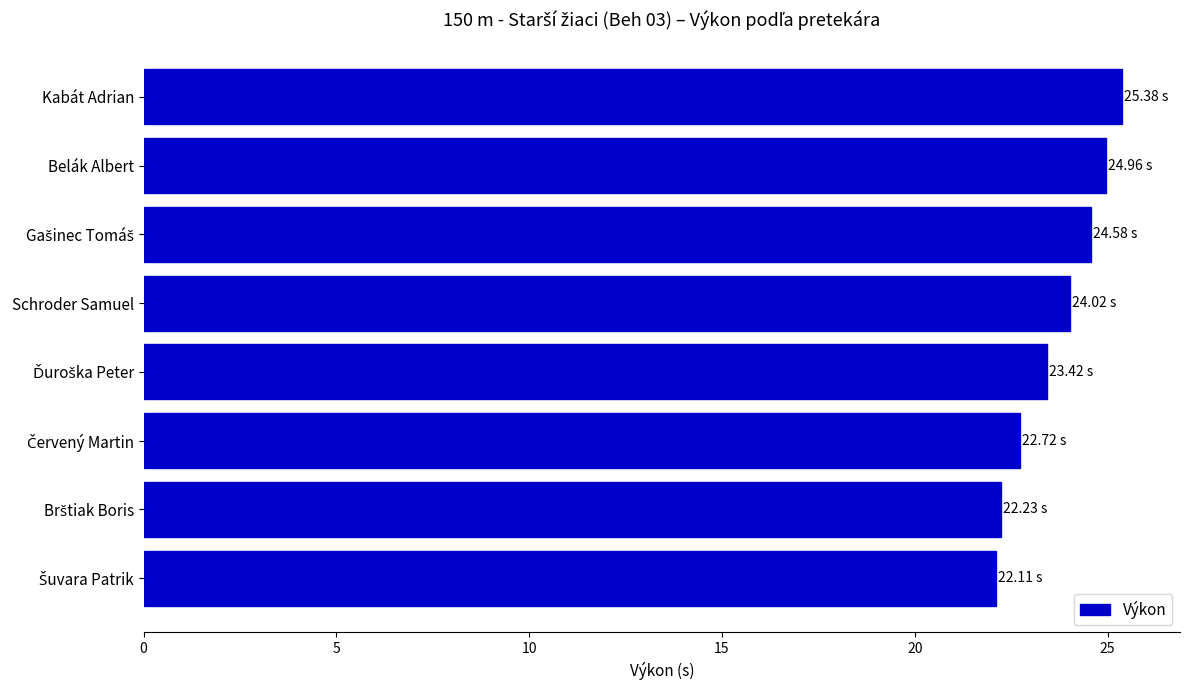

What is the sum of all values?

189.4